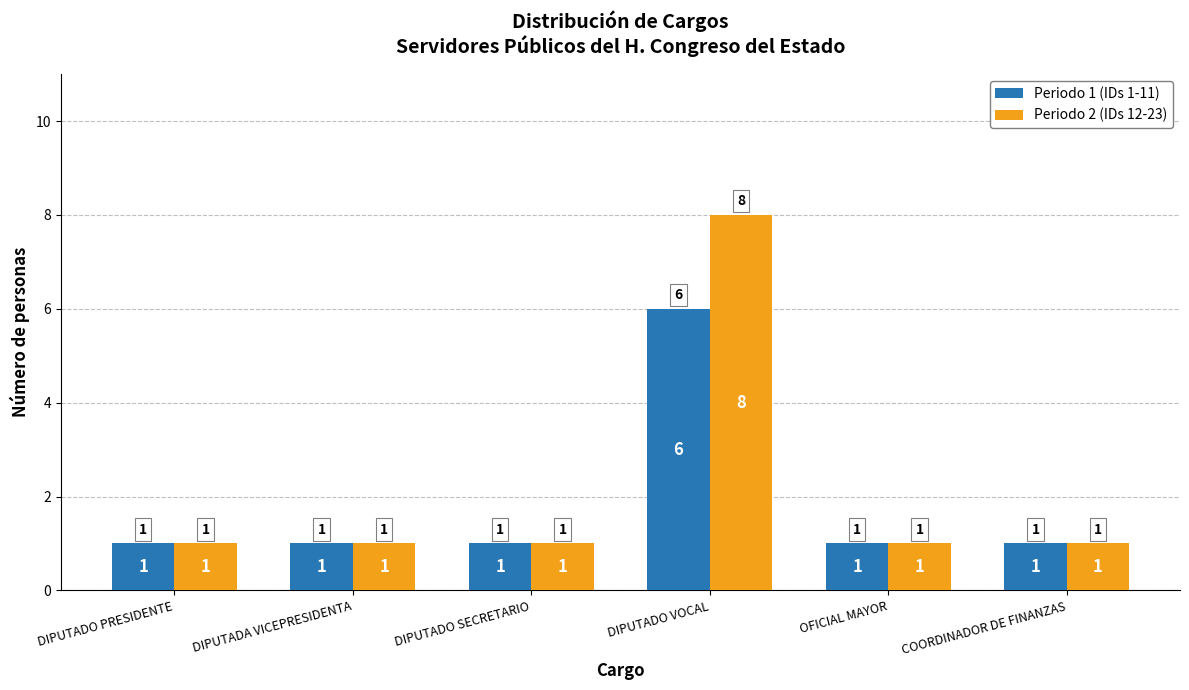

Count the Periodo 1 (IDs 1-11) values in the range 1 to 2.

5